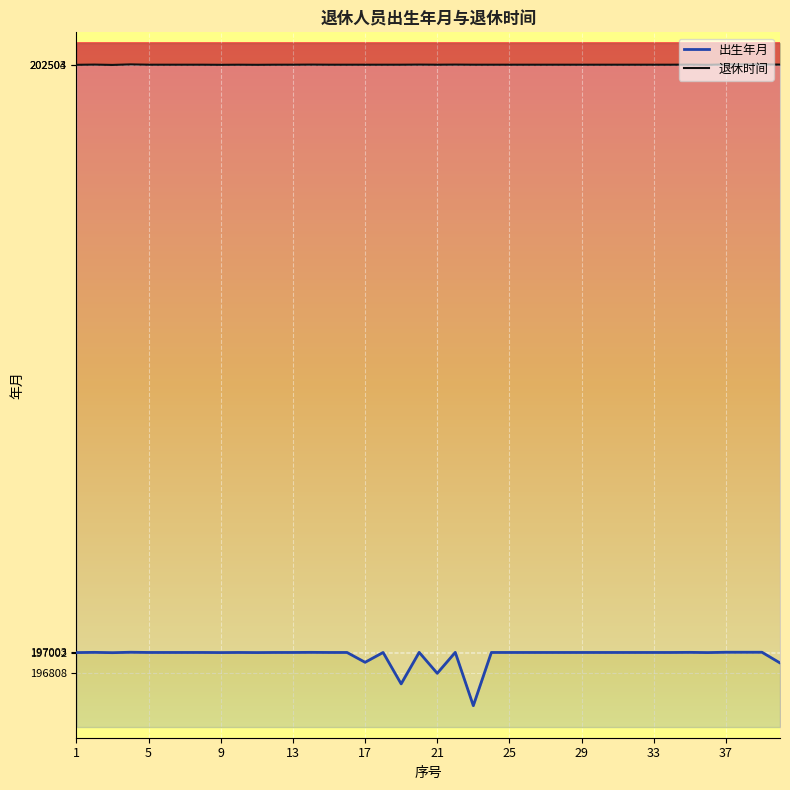

Where is the first local minimum for 出生年月?

9